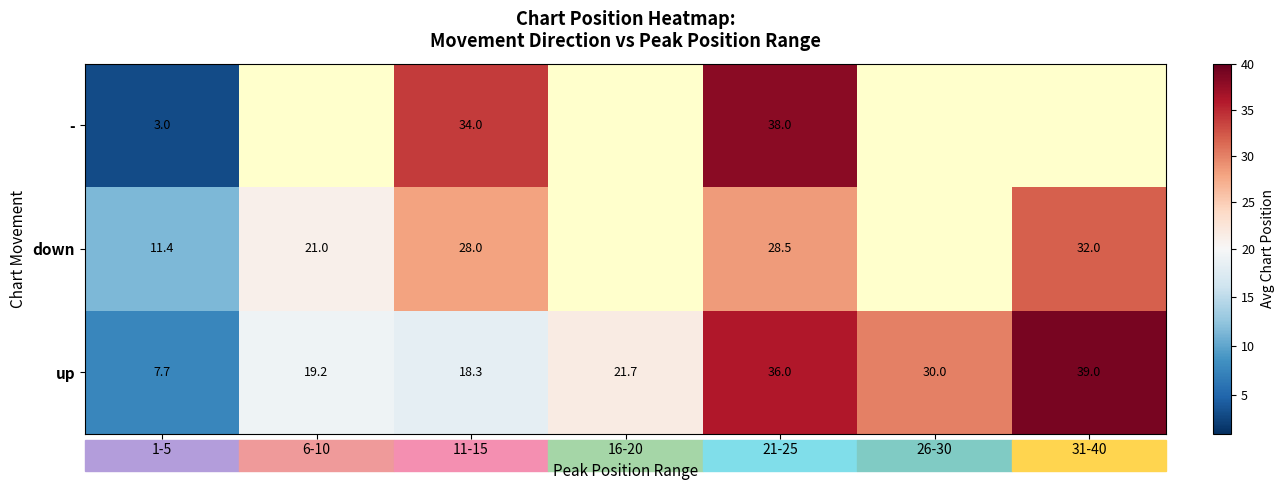

Is the value of - at 1-5 greater than the value of up at 21-25?

No